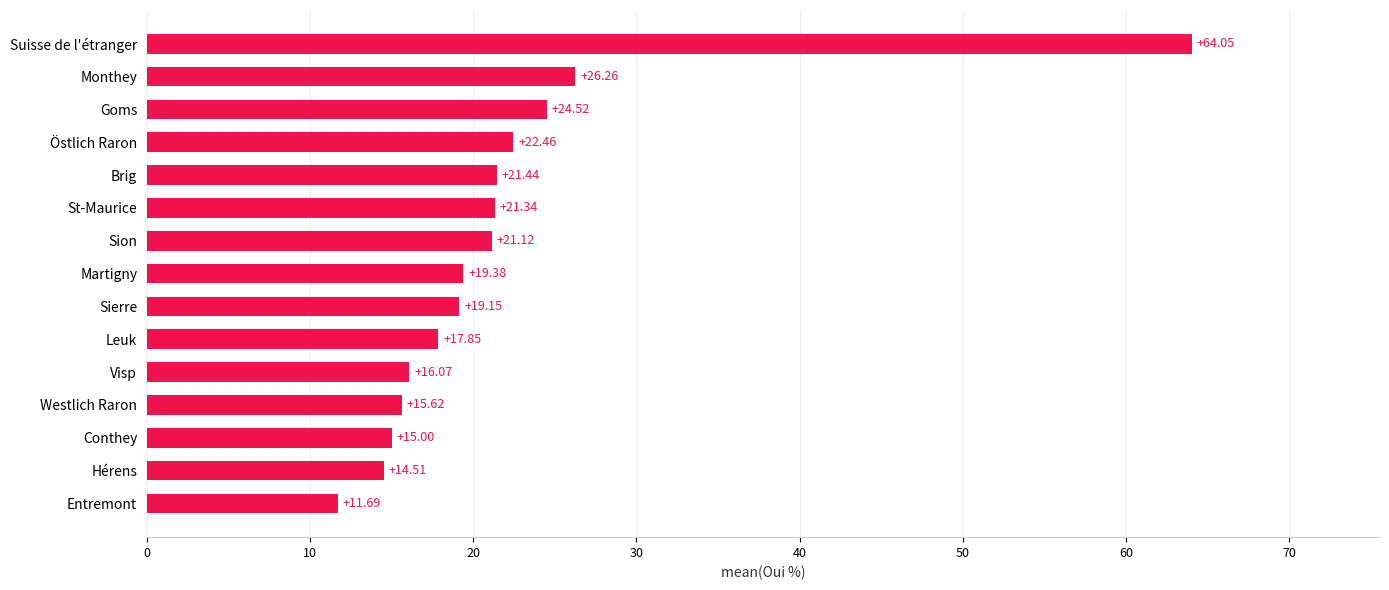

Between Entremont and Sierre, which is larger?

Sierre